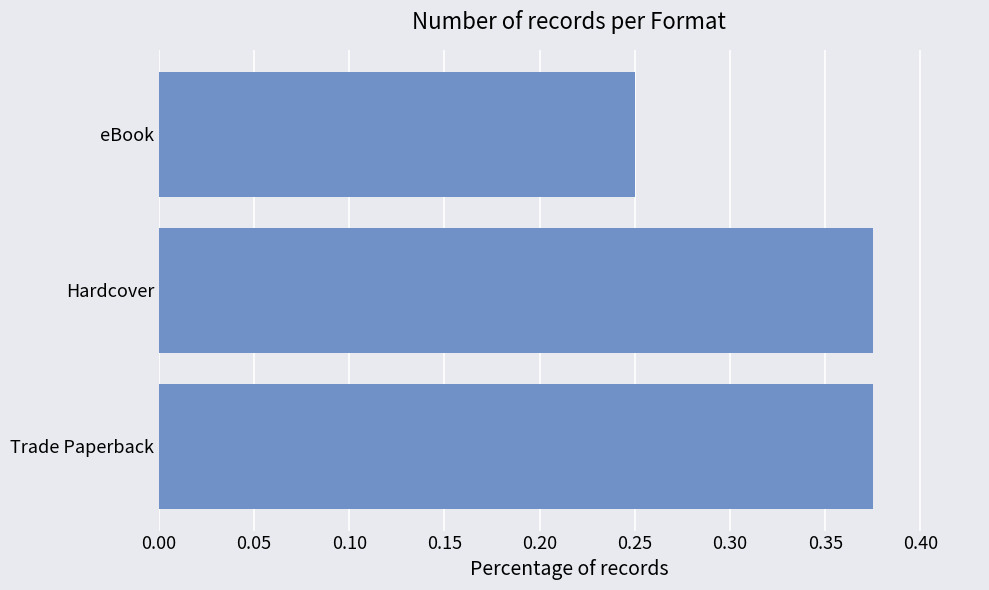

The chart shows a value of 0.1 at Hardcover. True or false?

False